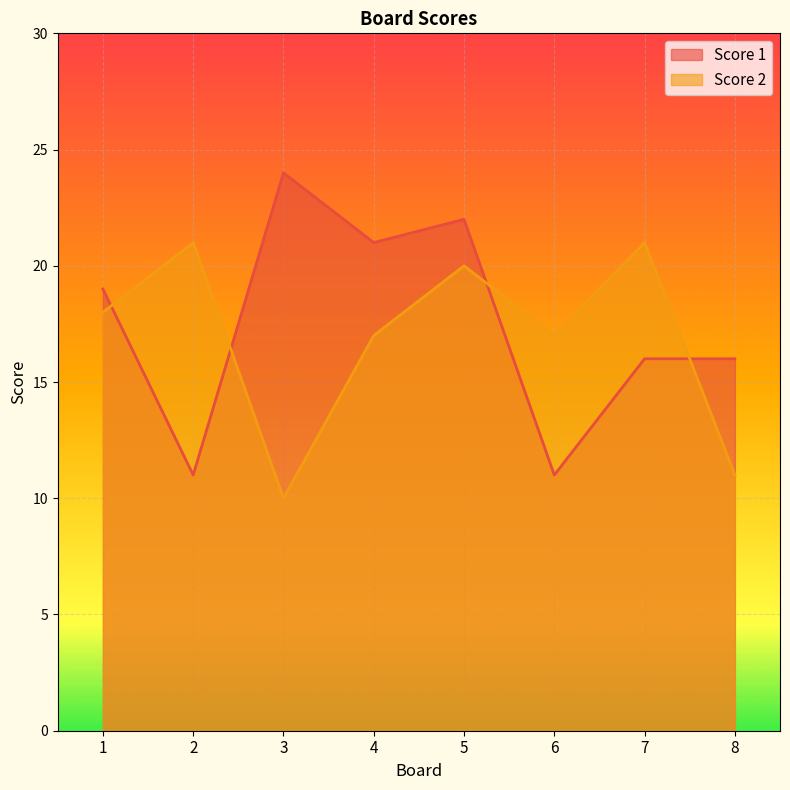

In Score 2, how many points are lower than both neighbors (excluding endpoints)?

2